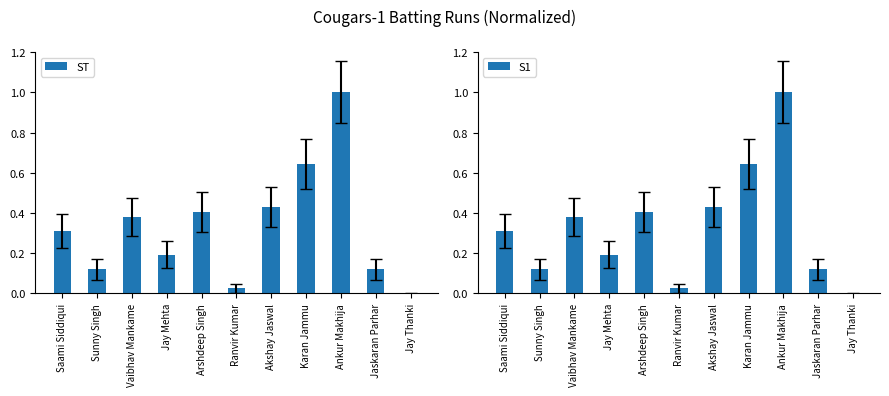

How many values in ST are above zero?

10